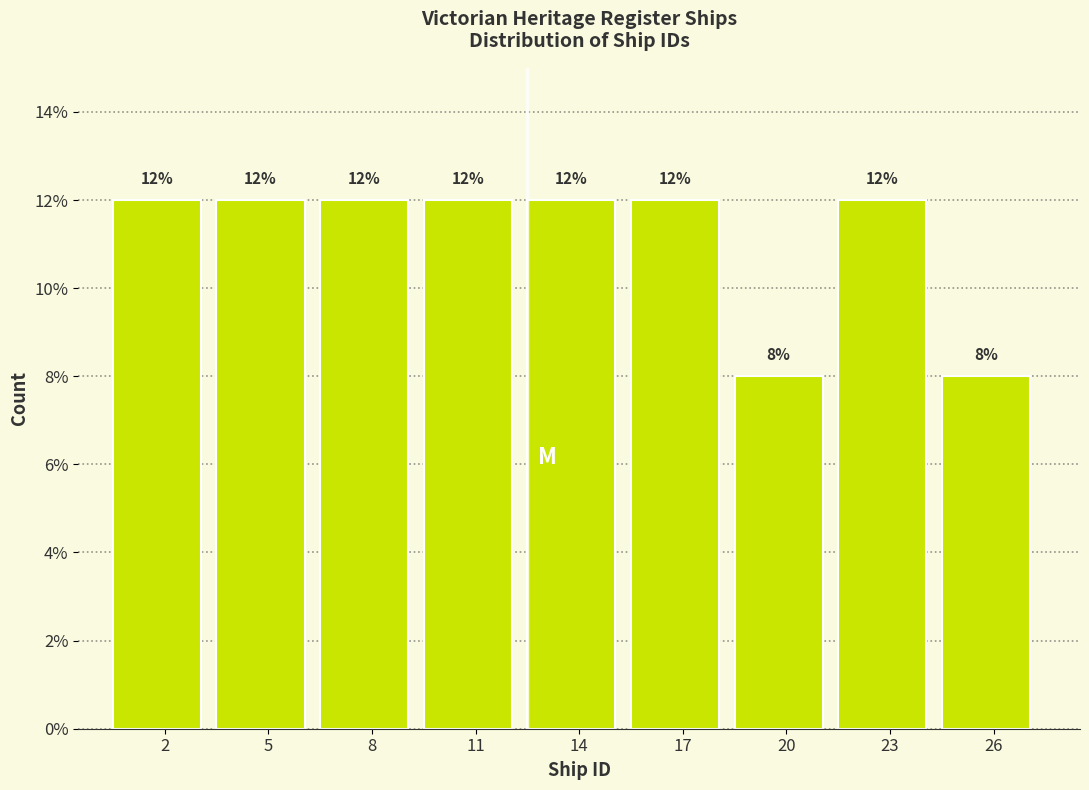

Reading left to right, what are all the values shown in this chart?

12	12	12	12	12	12	8	12	8